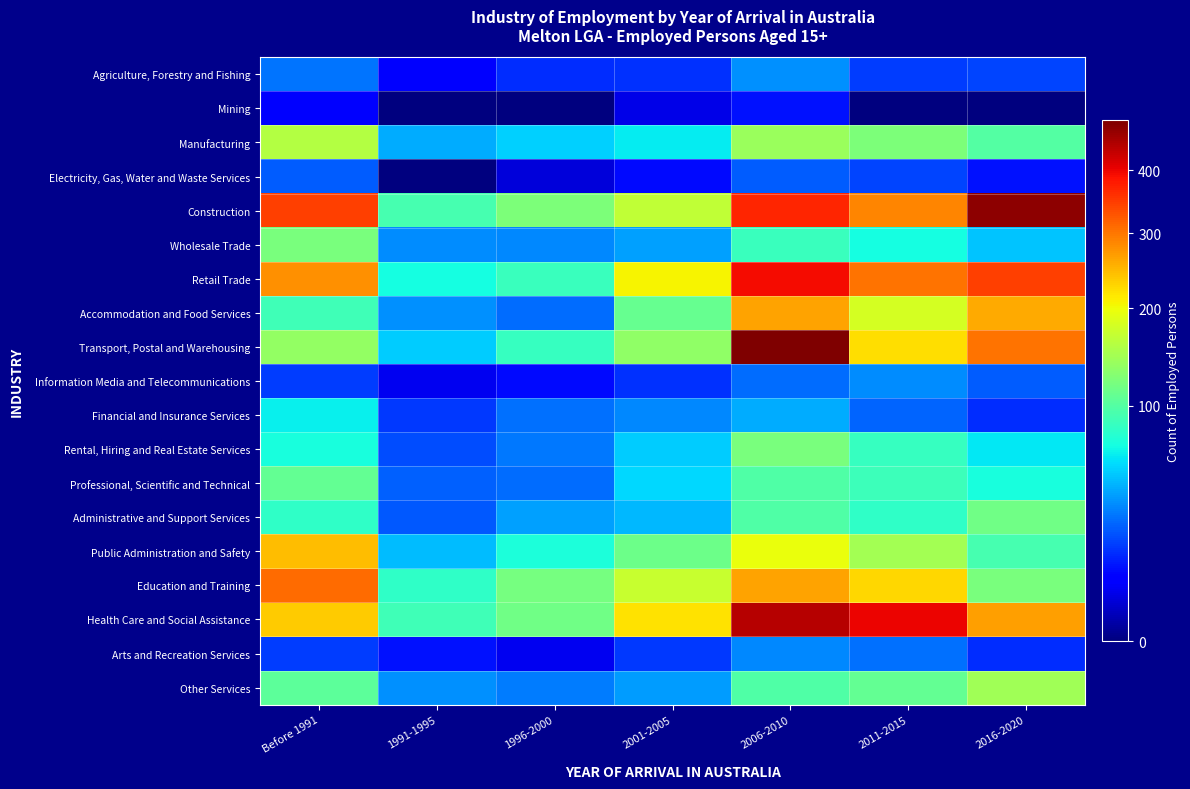

How many distinct data groups are displayed?

19